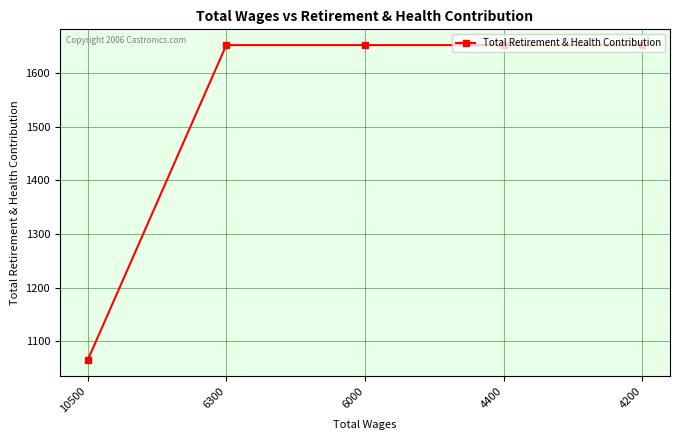

Does the chart have visible grid lines?

Yes